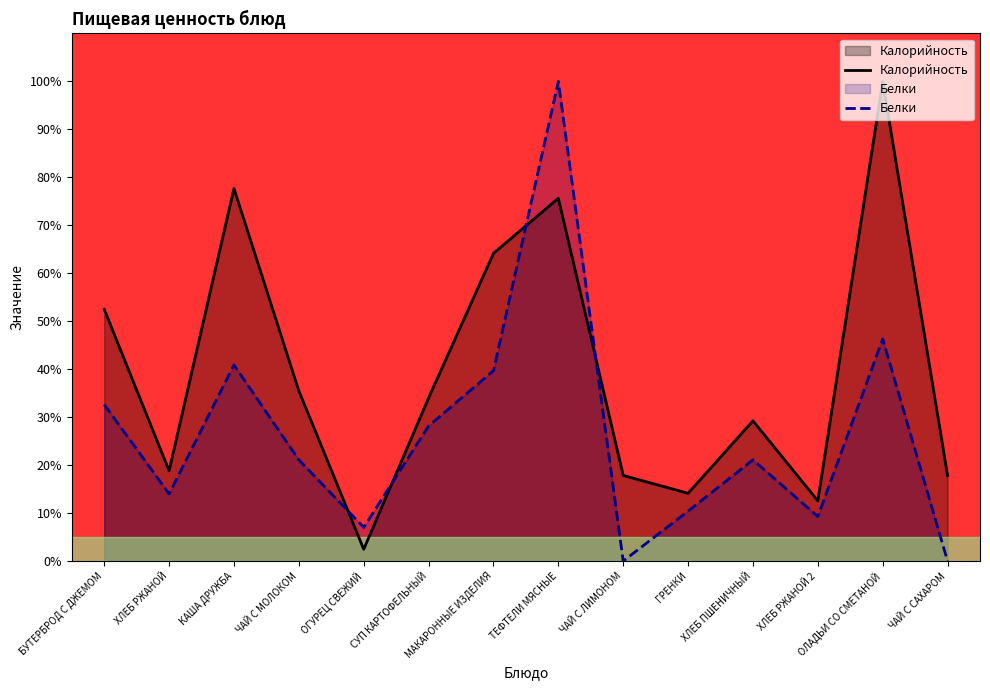

How many data points in Калорийность are above 34?

7